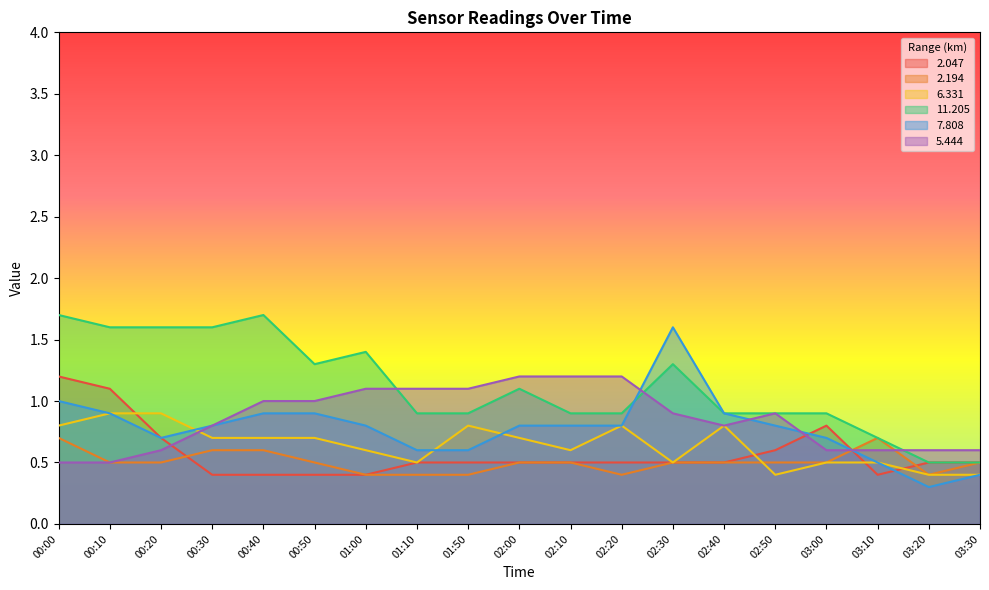

Does the chart display data point markers on the line(s)?

No